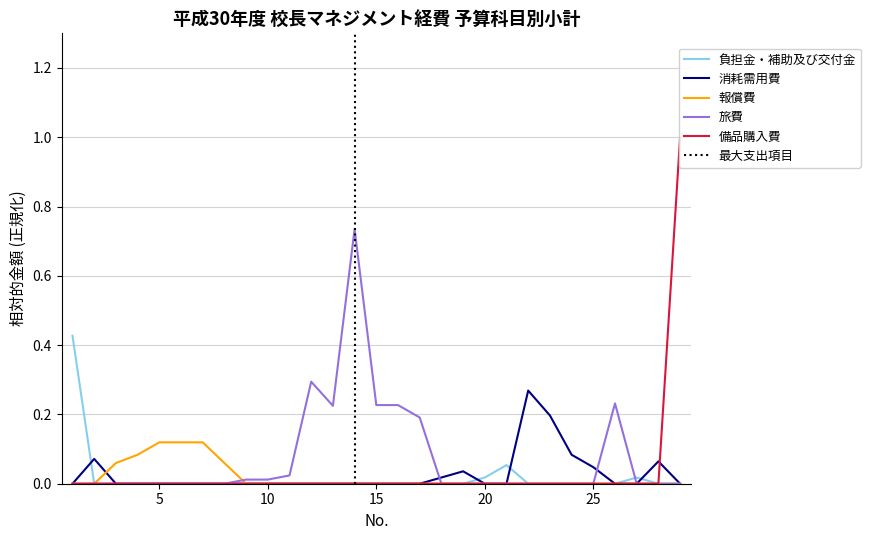

What is the sum of all 旅費 values?

2.2